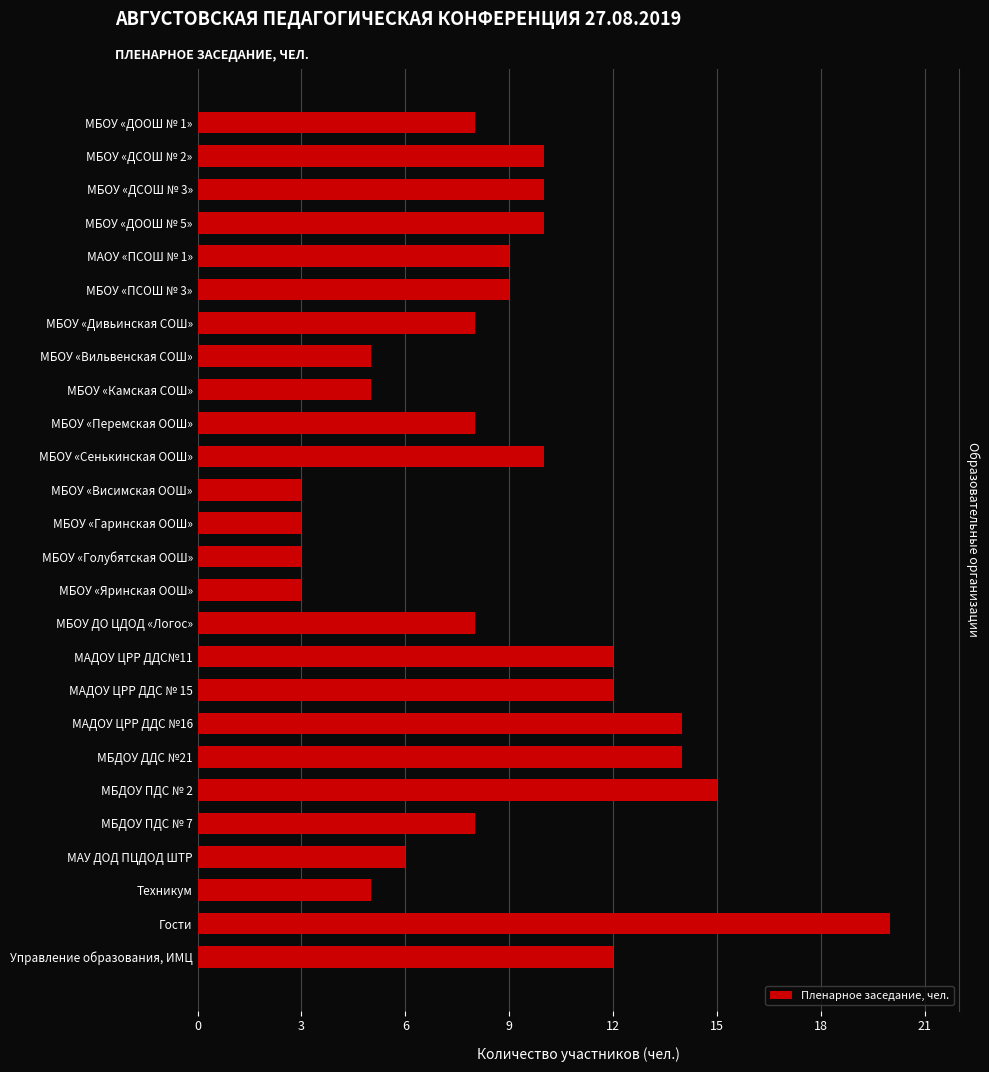

What is the maximum value shown in the chart?

20